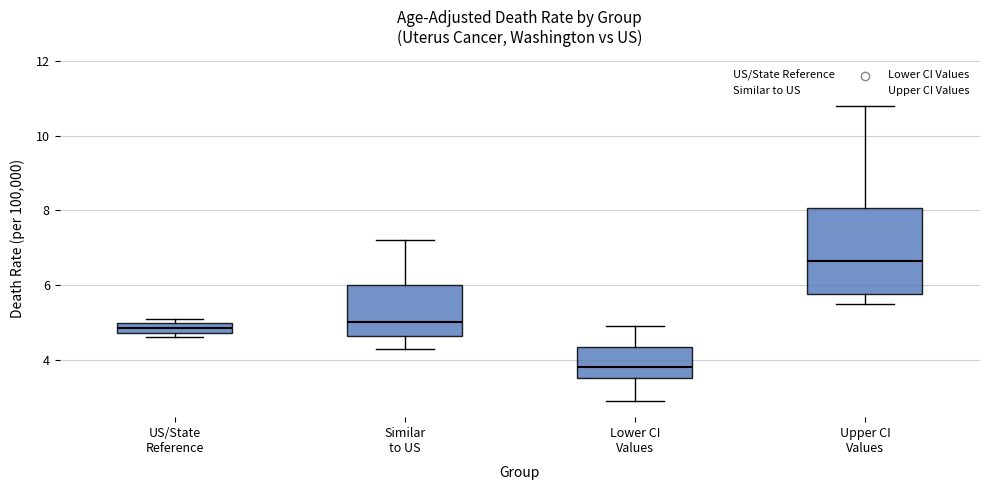

Where does the lower whisker of the box for Similar to US end on the y-axis? The values are not printed on the chart, so give them approximately, as read against the axis.

4.4